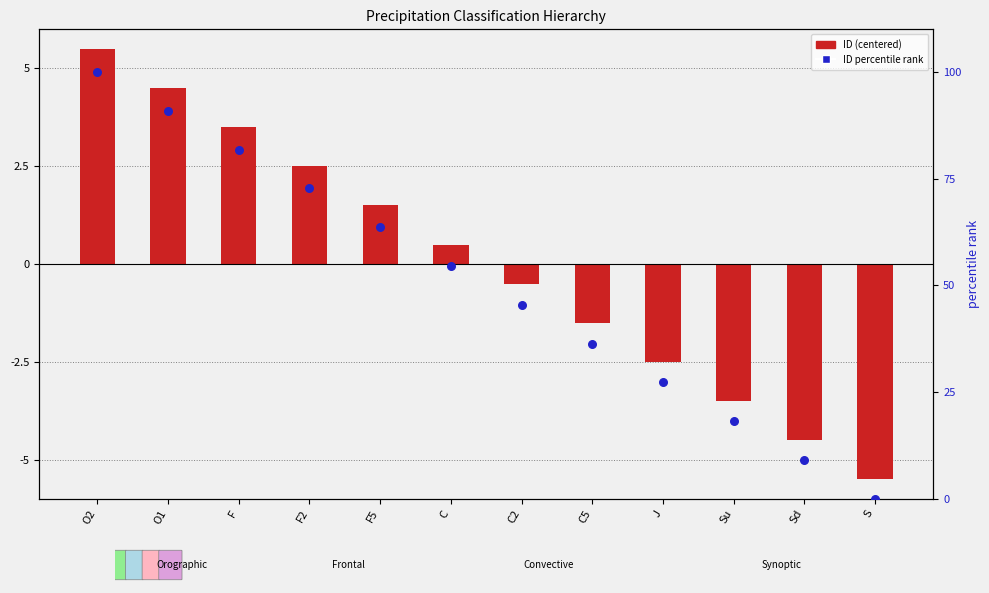

At how many categories does at least one series exceed 62?

5